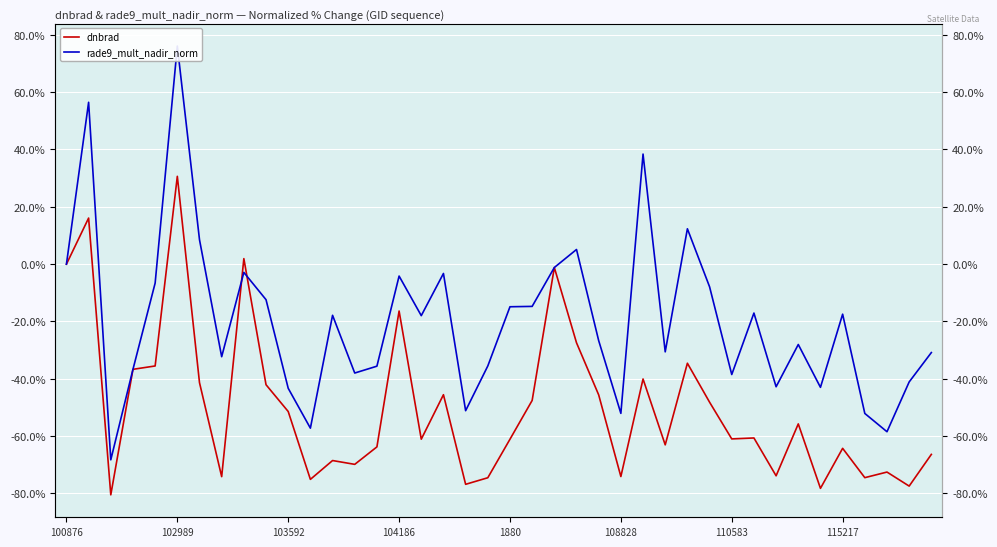

Which series changed the most between 25 and 31?

rade9_mult_nadir_norm